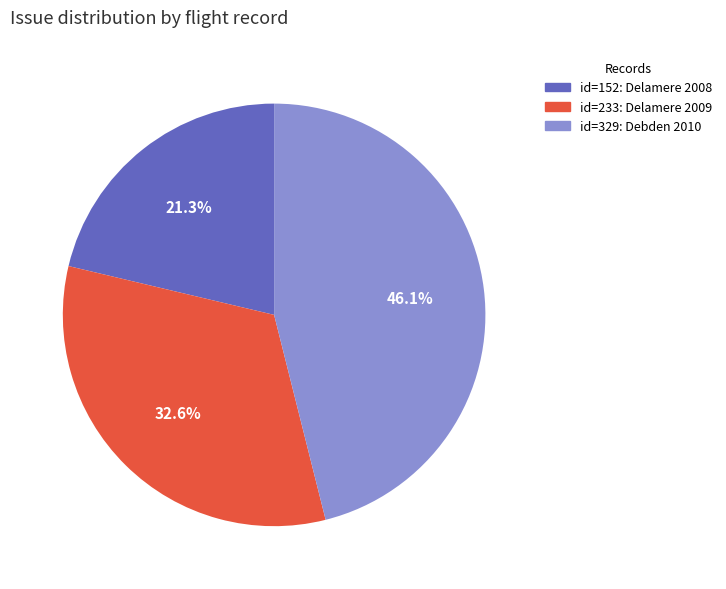

How many segments does this pie chart have?

3